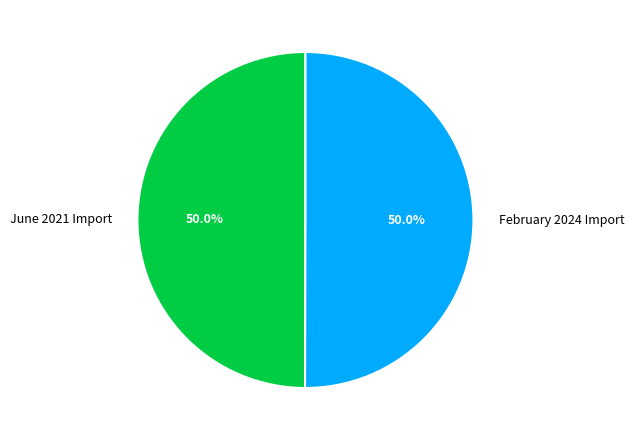

Approximately how many times larger is the value at June 2021 Import compared to February 2024 Import?

1.0